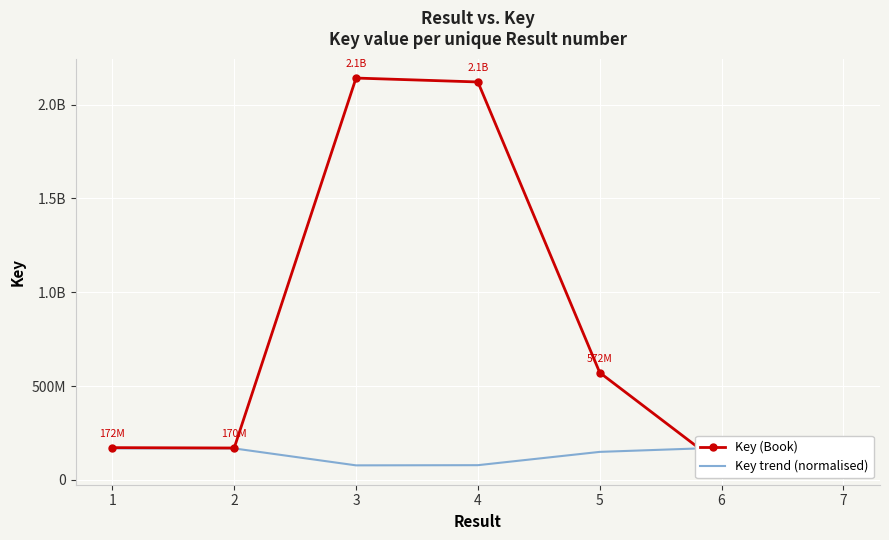

True or false: Key trend (normalised) has a value of 167862849.3 at 2.

True